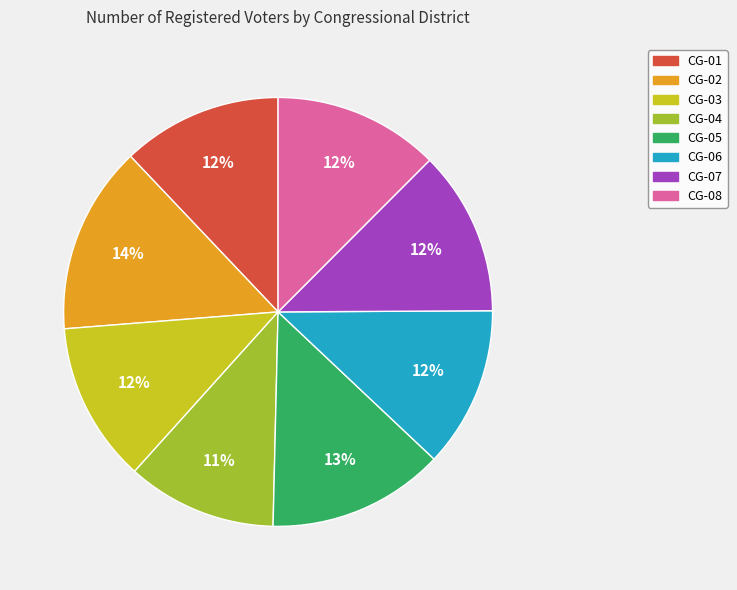

Which category has the smallest portion of the pie?

CG-04